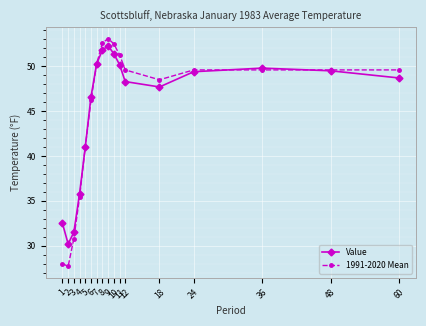

True or false: Value has more than 2 points higher than both neighbors.

False